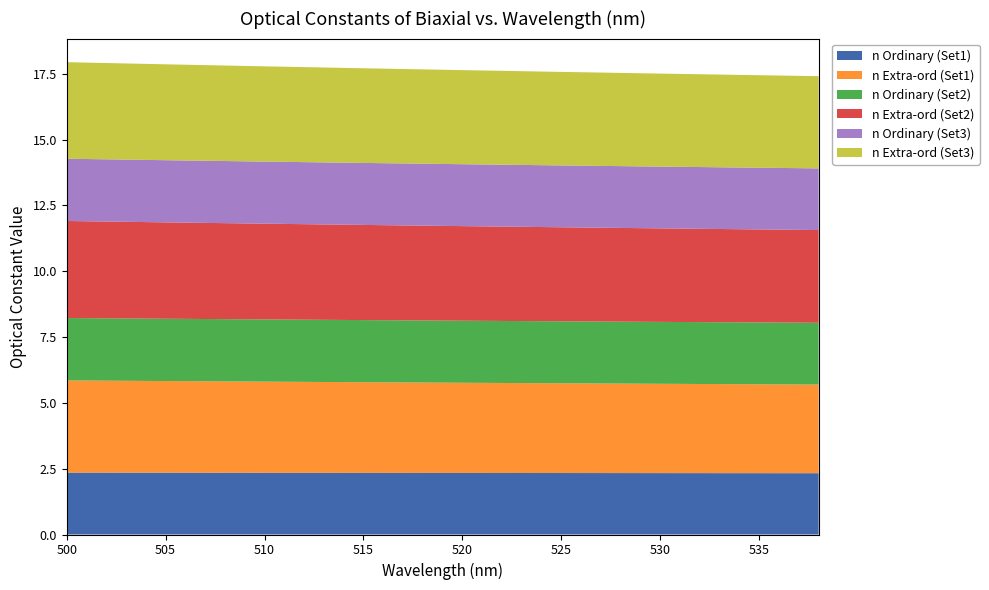

Reading left to right, what are all the values shown in this chart?

n Ordinary (Set1): 2.4	2.3	2.3	2.3	2.3	2.3	2.3	2.3	2.3
n Extra-ord (Set1): 3.5	3.5	3.5	3.4	3.4	3.4	3.4	3.4	3.4
n Ordinary (Set2): 2.4	2.4	2.4	2.4	2.4	2.4	2.4	2.3	2.3
n Extra-ord (Set2): 3.7	3.7	3.6	3.6	3.6	3.6	3.6	3.5	3.5
n Ordinary (Set3): 2.4	2.4	2.4	2.4	2.4	2.3	2.3	2.3	2.3
n Extra-ord (Set3): 3.7	3.6	3.6	3.6	3.6	3.6	3.5	3.5	3.5